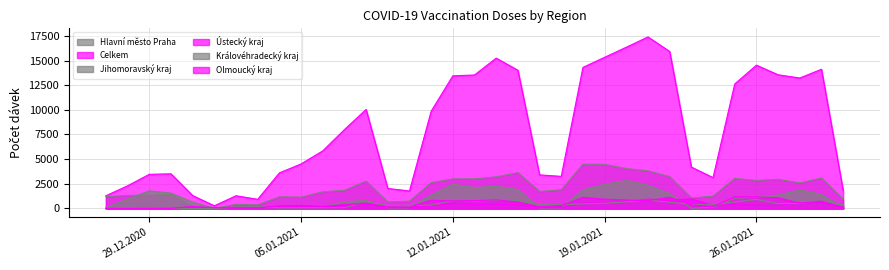

What are all the series names shown in the legend?

Hlavní město Praha, Celkem, Jihomoravský kraj, Ústecký kraj, Královéhradecký kraj, Olmoucký kraj